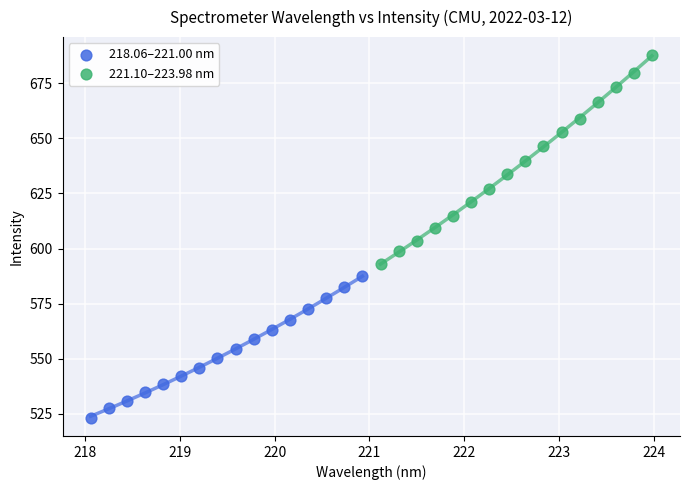

Which series reaches the minimum Y coordinate?

218.06–221.00 nm